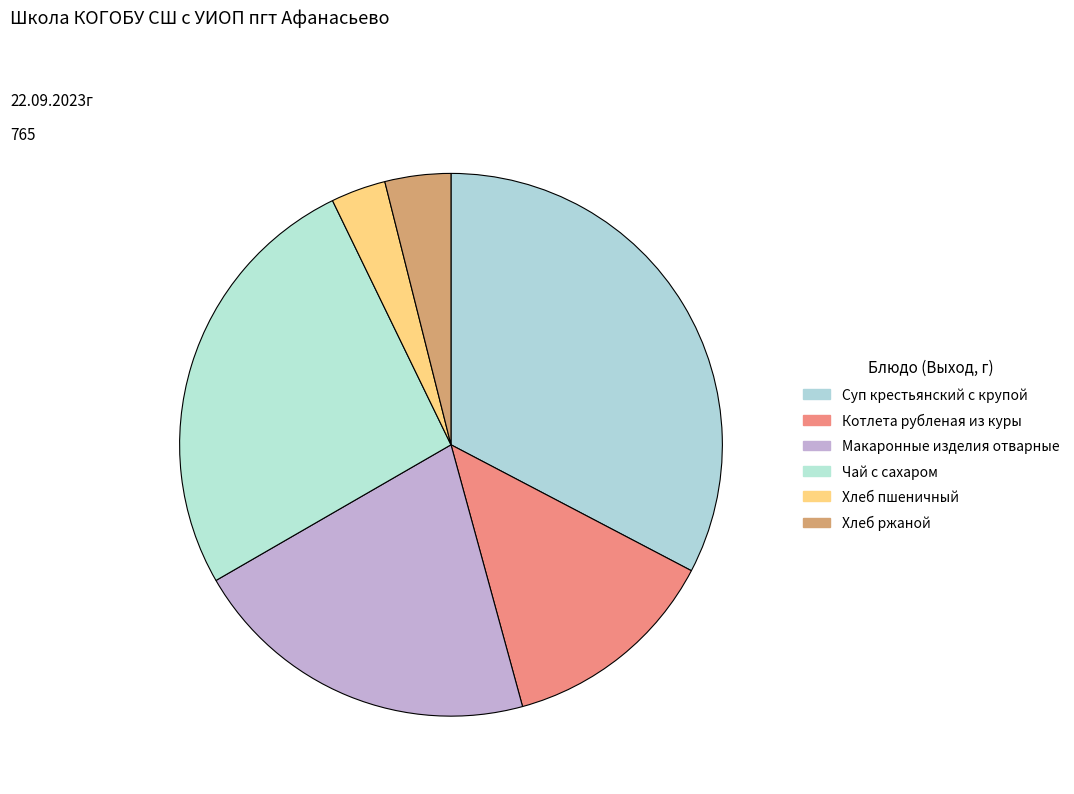

Is it true that Хлеб ржаной is 9% of the pie?

False